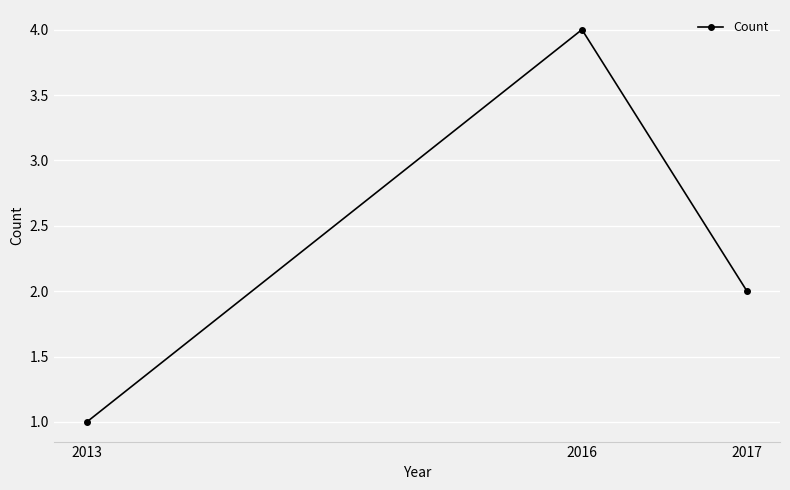

Rank the categories by value from highest to lowest.

2016, 2017, 2013